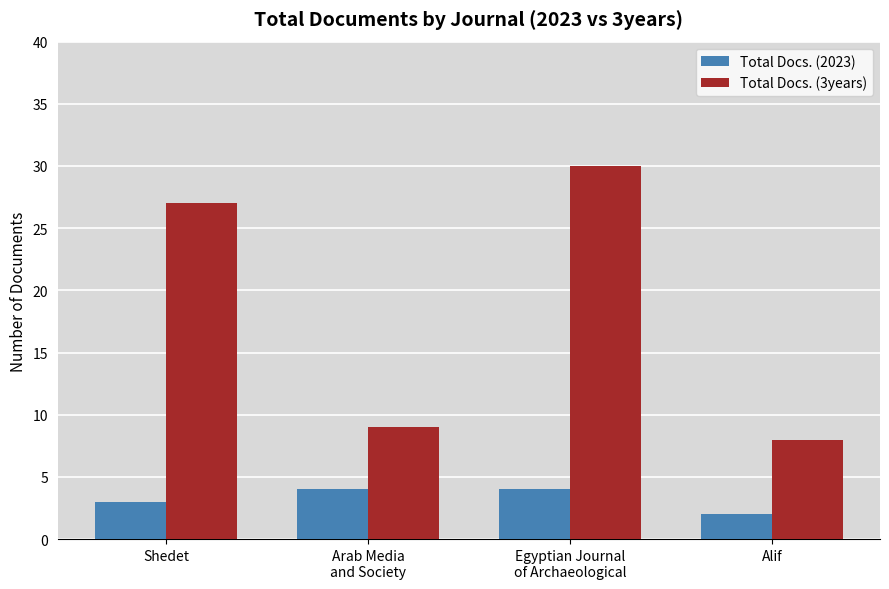

At which category is the sum across all series the highest?

Egyptian Journal
of Archaeological